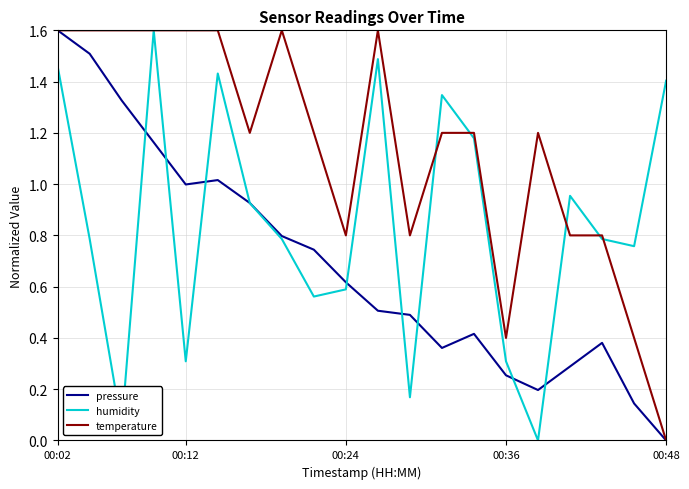

Which series has the largest total across all categories?

temperature